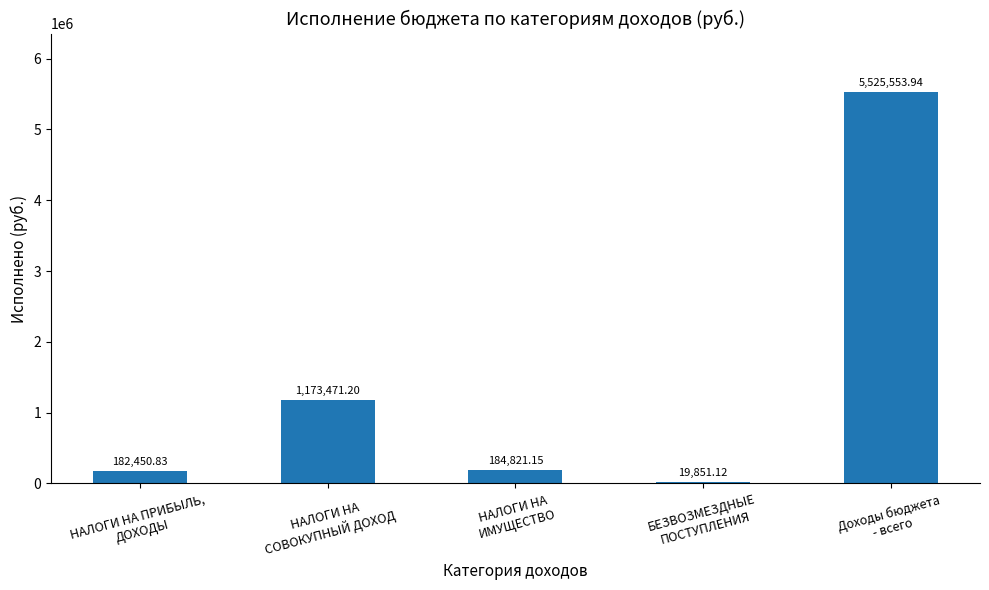

What is the sum of all values?

7086148.2